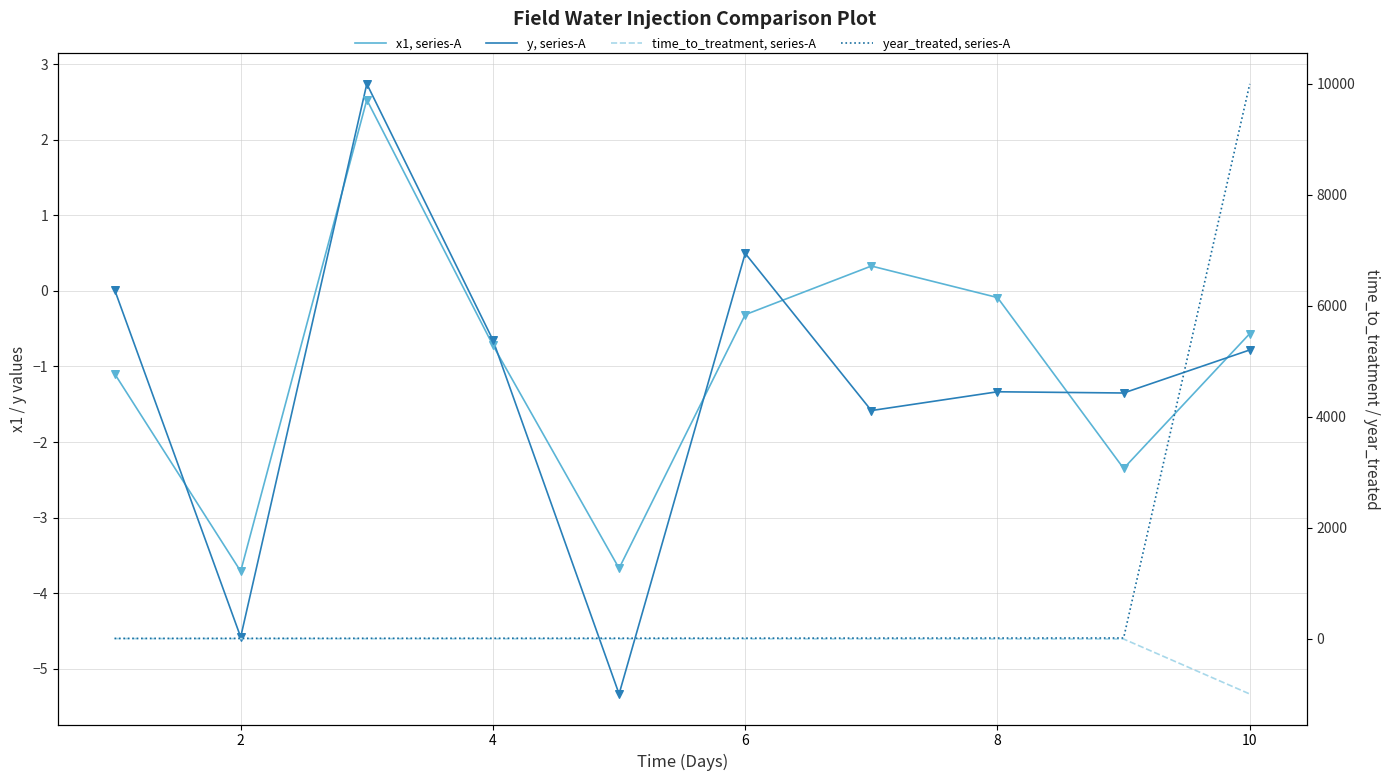

Which series has the largest total across all categories?

year_treated, series-A